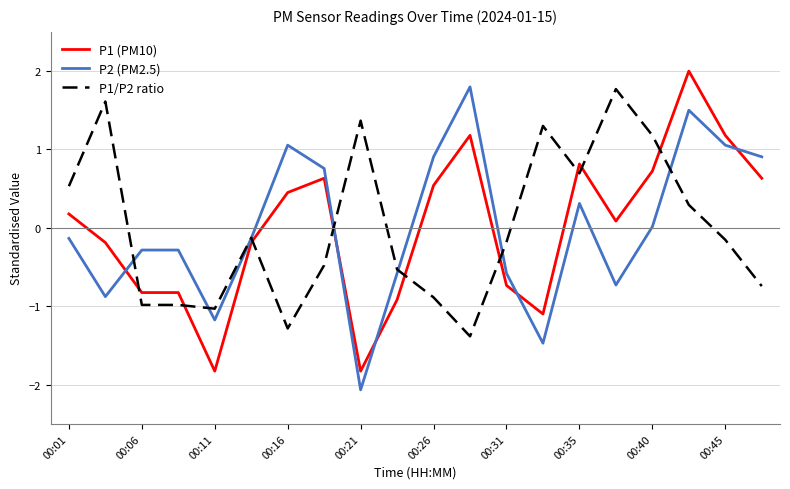

After their last crossing, which series has the higher values: P1 (PM10) or P2 (PM2.5)?

P2 (PM2.5)